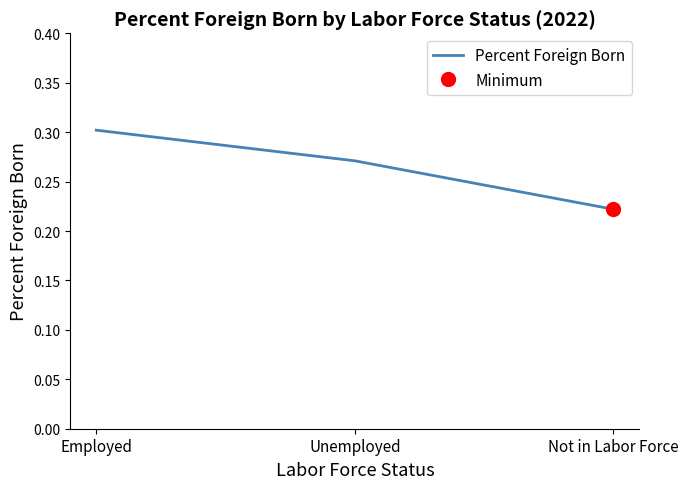

What is the sum of the values at Not in Labor Force and Employed?

0.5